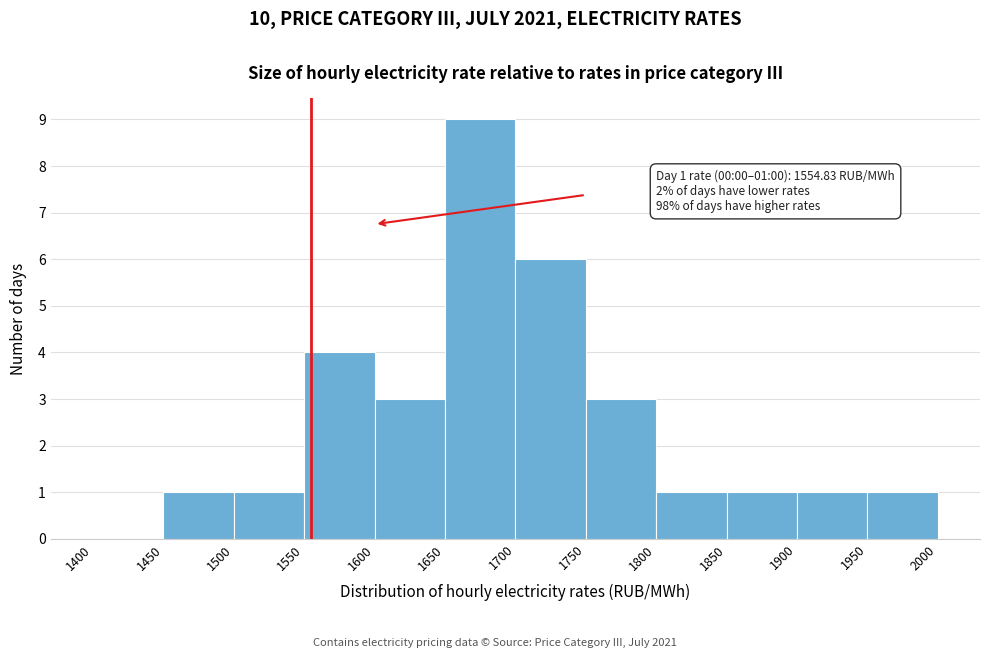

Over which range of the x-axis is the bar tallest?

1650 to 1700